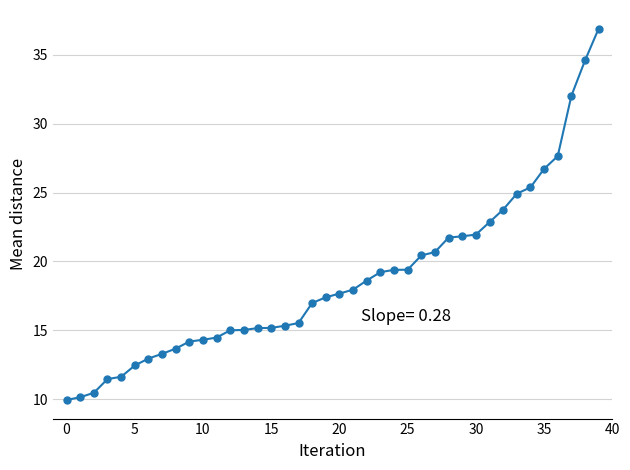

What is the value of the 10th point from the left?

14.2